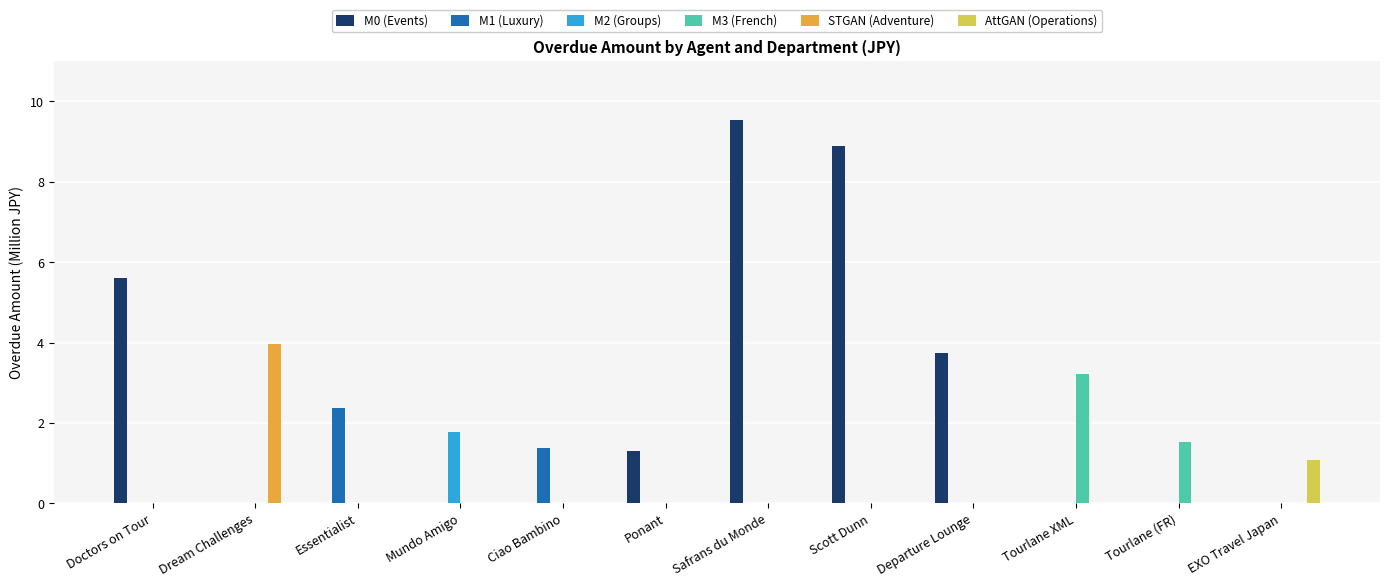

What is the sum of all M2 (Groups) values?

1.8